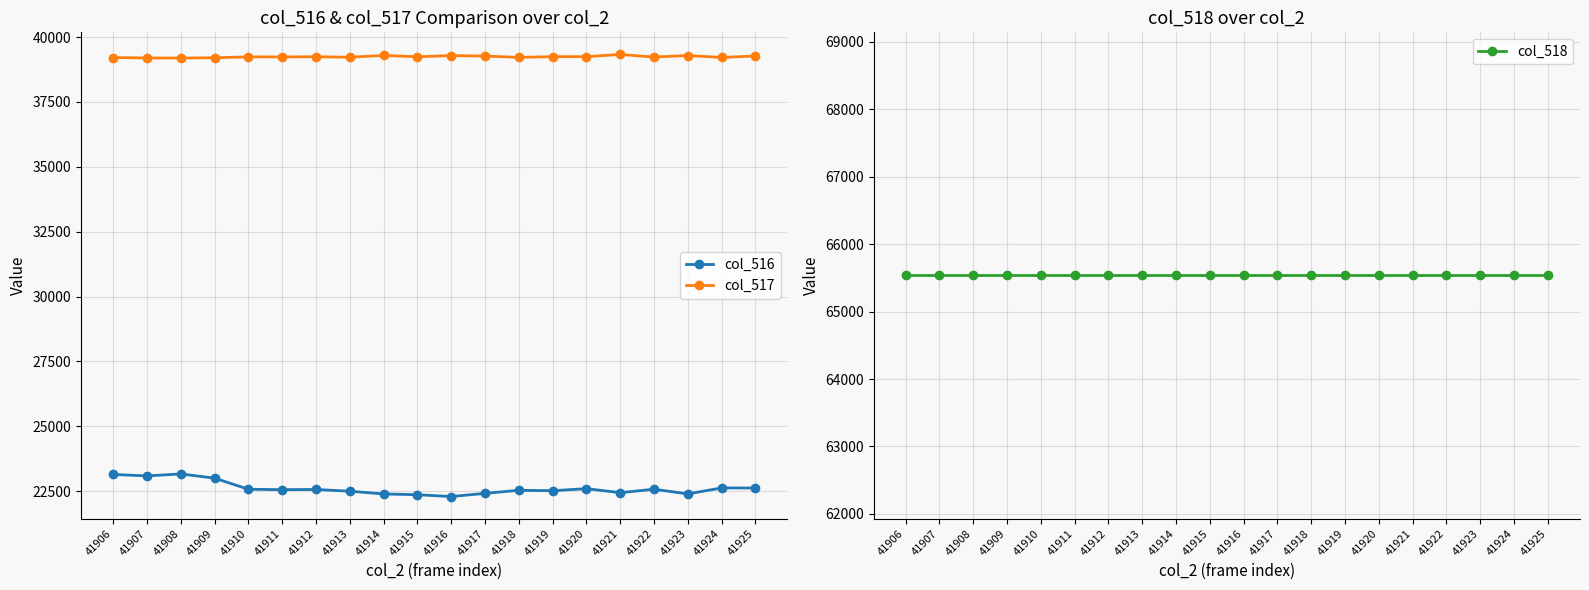

What is the average value of the col_518 series?

65535